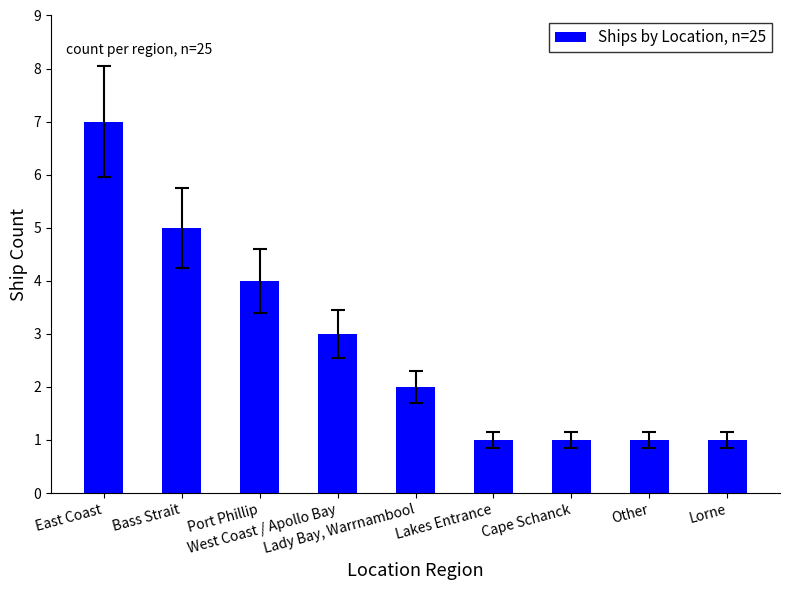

Is it true that the value at Lady Bay, Warrnambool is 2?

True